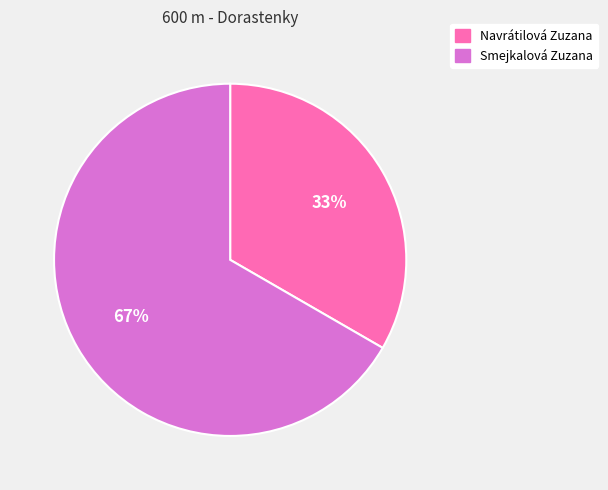

Is the sum of Smejkalová Zuzana and Navrátilová Zuzana greater than half?

Yes